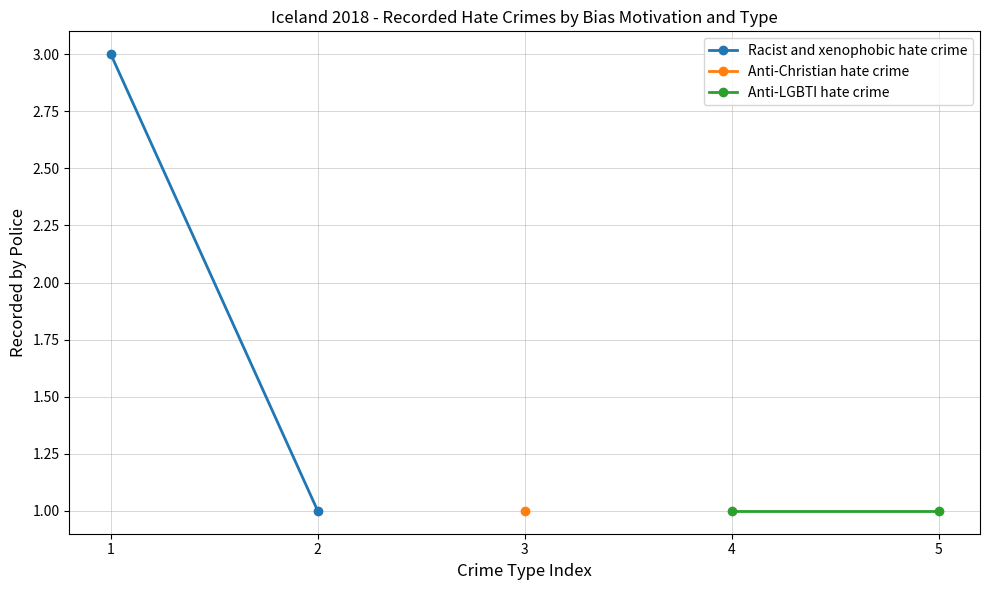

Is the value of Anti-LGBTI hate crime at 1 greater than the value of Racist and xenophobic hate crime at 2?

No